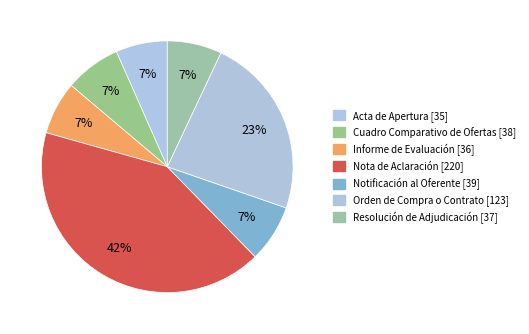

The Cuadro Comparativo de Ofertas slice represents 7% of the pie. True or false?

True